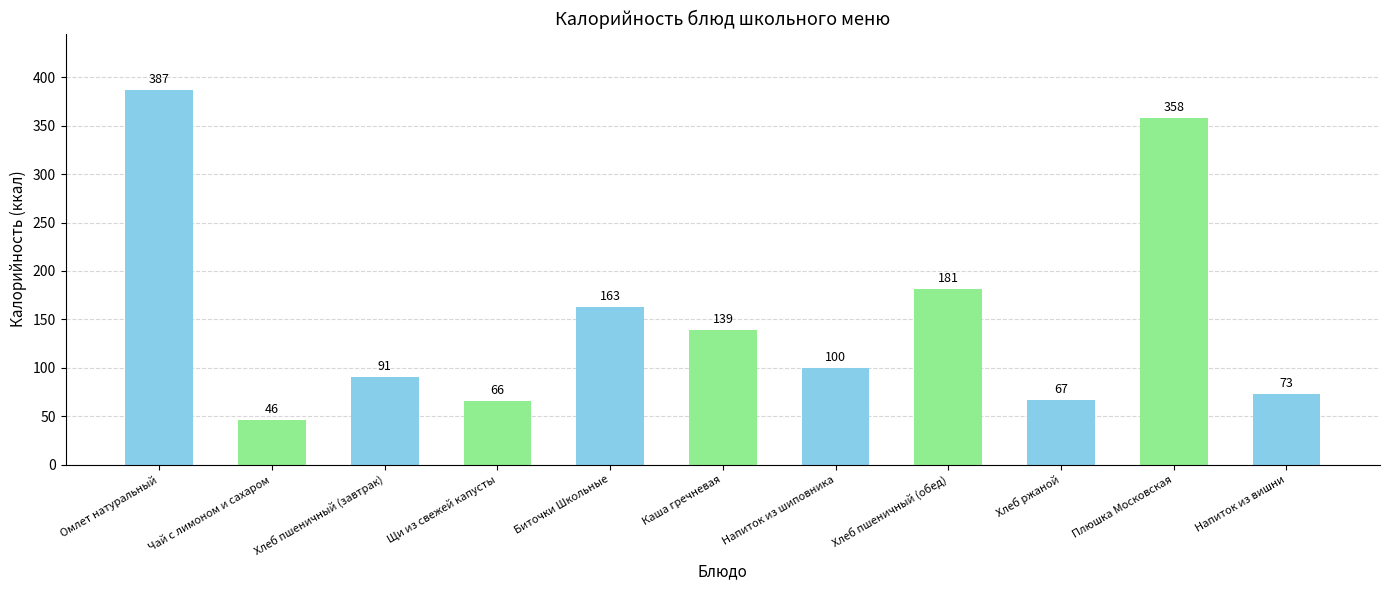

Rank the categories by value from lowest to highest.

Чай с лимоном и сахаром, Щи из свежей капусты, Хлеб ржаной, Напиток из вишни, Хлеб пшеничный (завтрак), Напиток из шиповника, Каша гречневая, Биточки Школьные, Хлеб пшеничный (обед), Плюшка Московская, Омлет натуральный